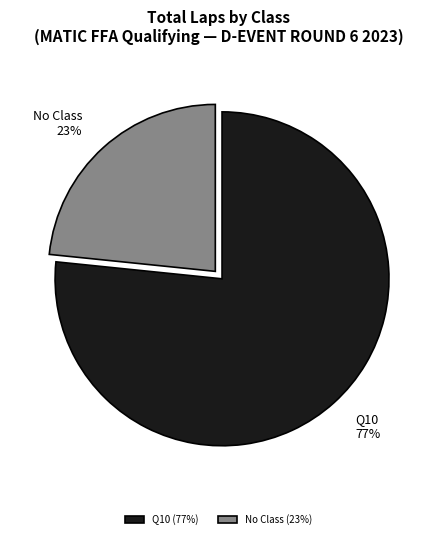

What percentage is the No Class slice, to the nearest percent?

23%